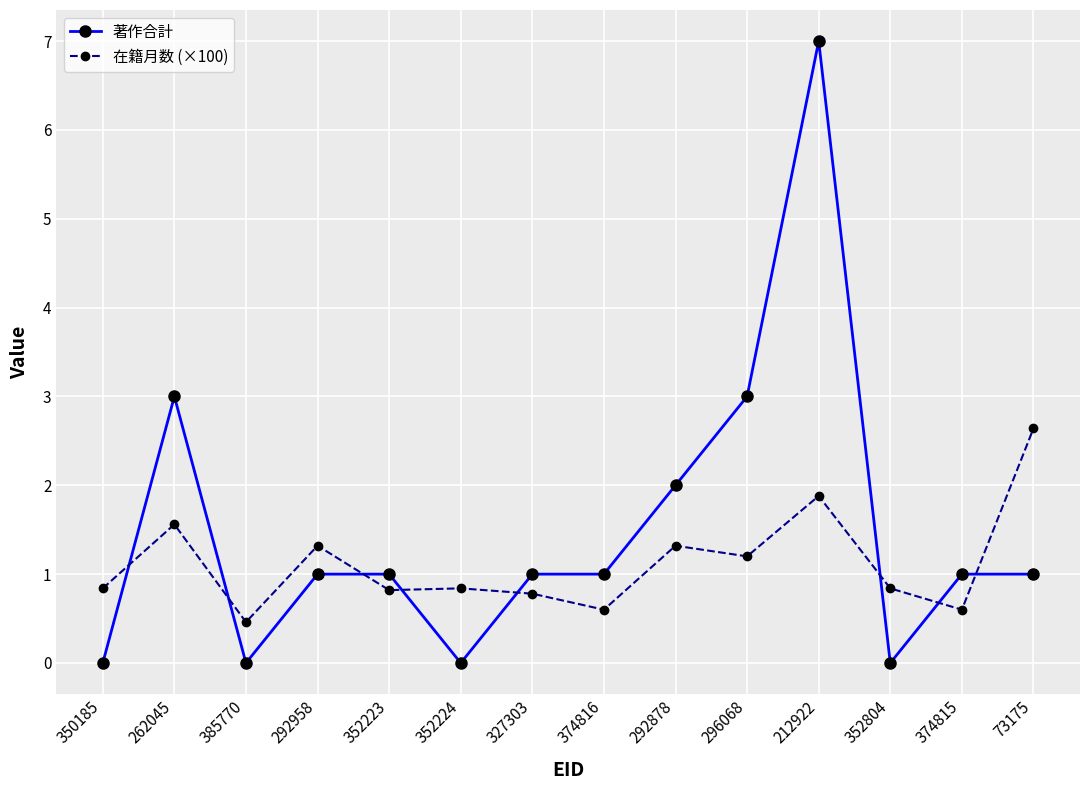

Reading left to right, transcribe all the data shown in this chart.

著作合計: 0.0	3.0	0.0	1.0	1.0	0.0	1.0	1.0	2.0	3.0	7.0	0.0	1.0	1.0
在籍月数 (×100): 0.8	1.6	0.5	1.3	0.8	0.8	0.8	0.6	1.3	1.2	1.9	0.8	0.6	2.6